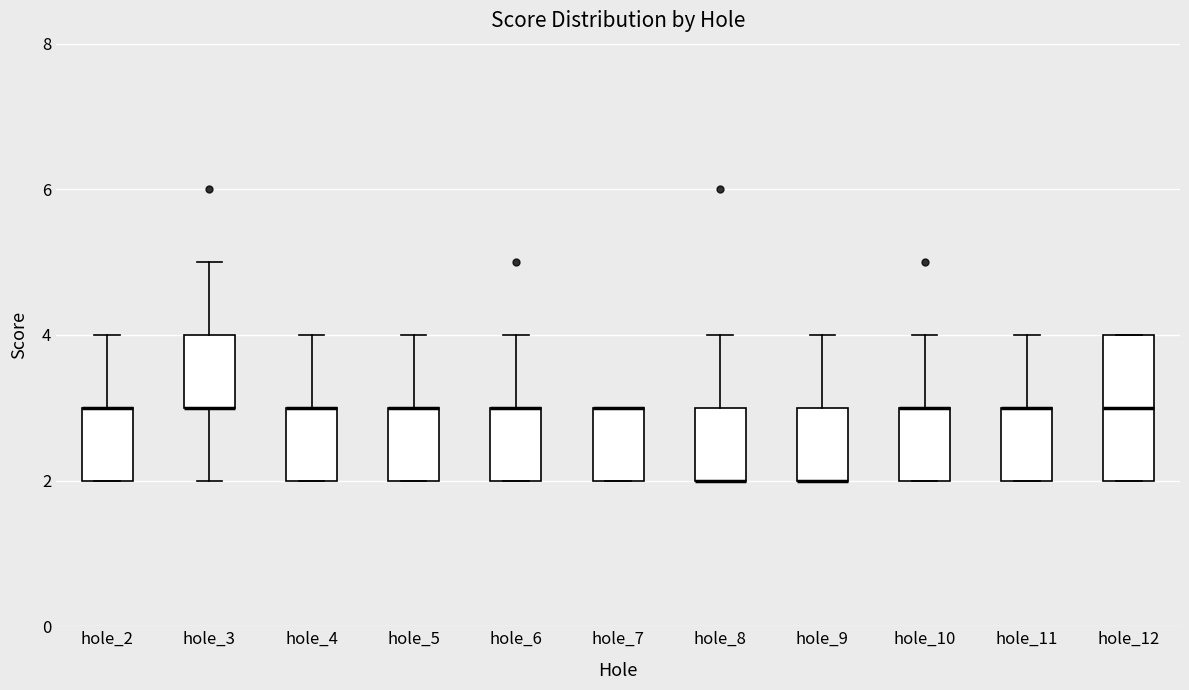

Where is the upper edge of the box for hole_5 on the y-axis? The values are not printed on the chart, so give them approximately, as read against the axis.

3